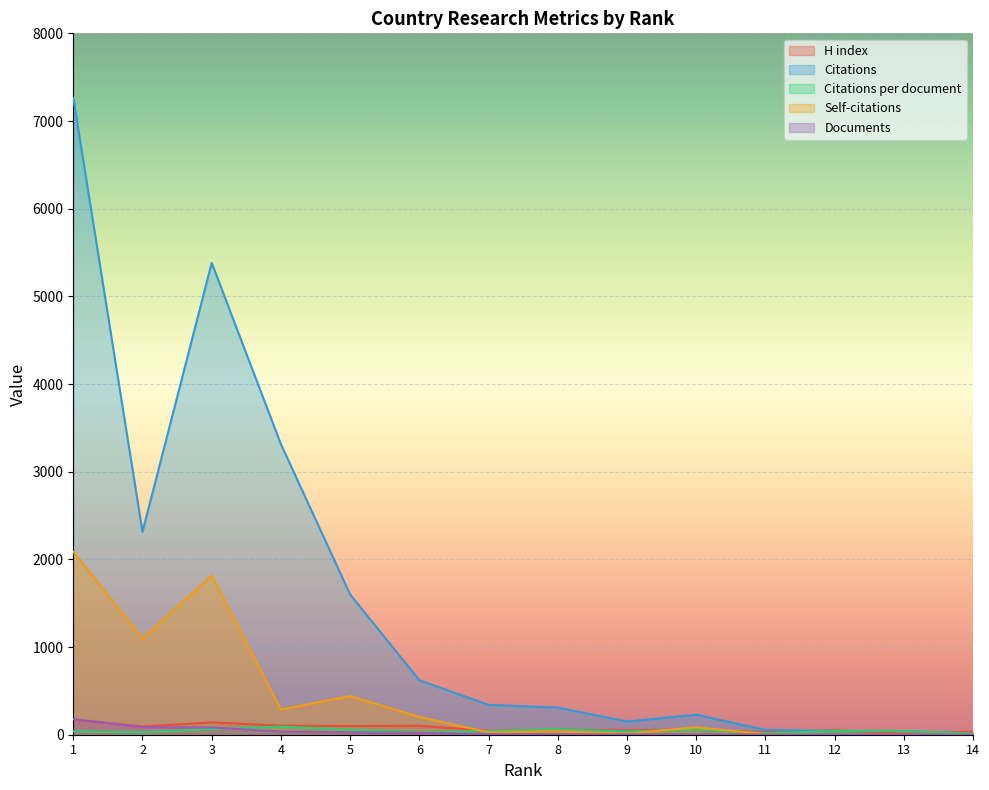

Which has a higher value, 7 or 2?

2